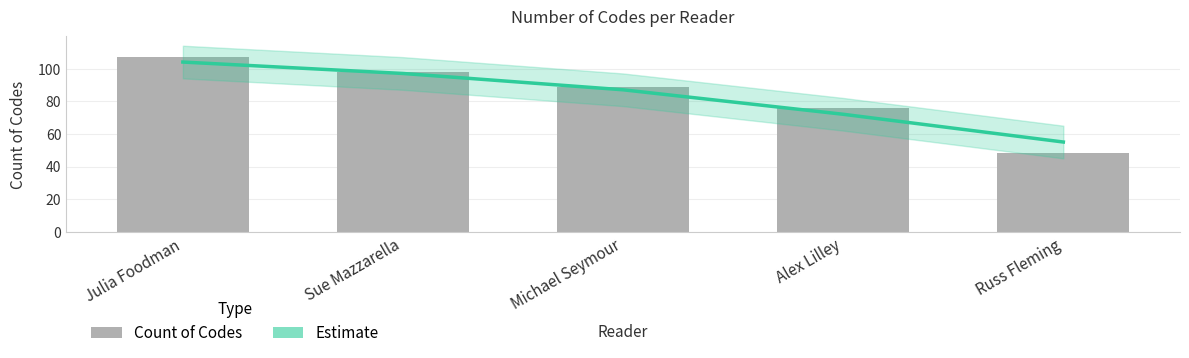

What is the difference between the maximum and minimum values in the Estimate series?

49